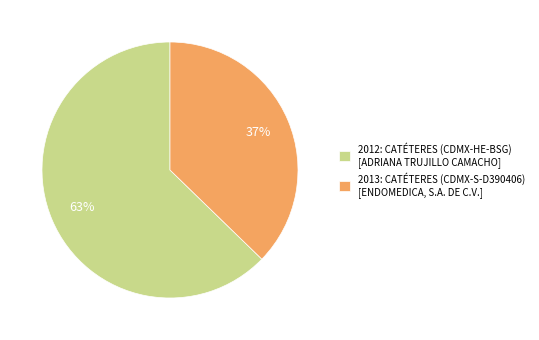

Do 2013: CATÉTERES (CDMX-S-D390406) [ENDOMEDICA, S.A. DE C.V.] and 2012: CATÉTERES (CDMX-HE-BSG) [ADRIANA TRUJILLO CAMACHO] together represent more than half of the pie?

Yes